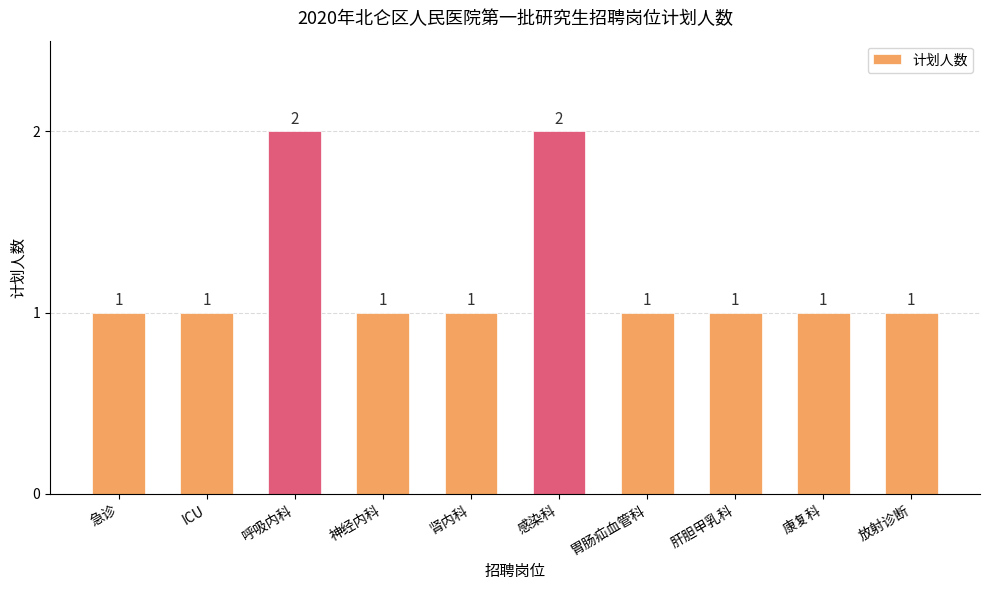

Reading left to right, what are all the values shown in this chart?

急诊=1	ICU=1	呼吸内科=2	神经内科=1	肾内科=1	感染科=2	胃肠疝血管科=1	肝胆甲乳科=1	康复科=1	放射诊断=1